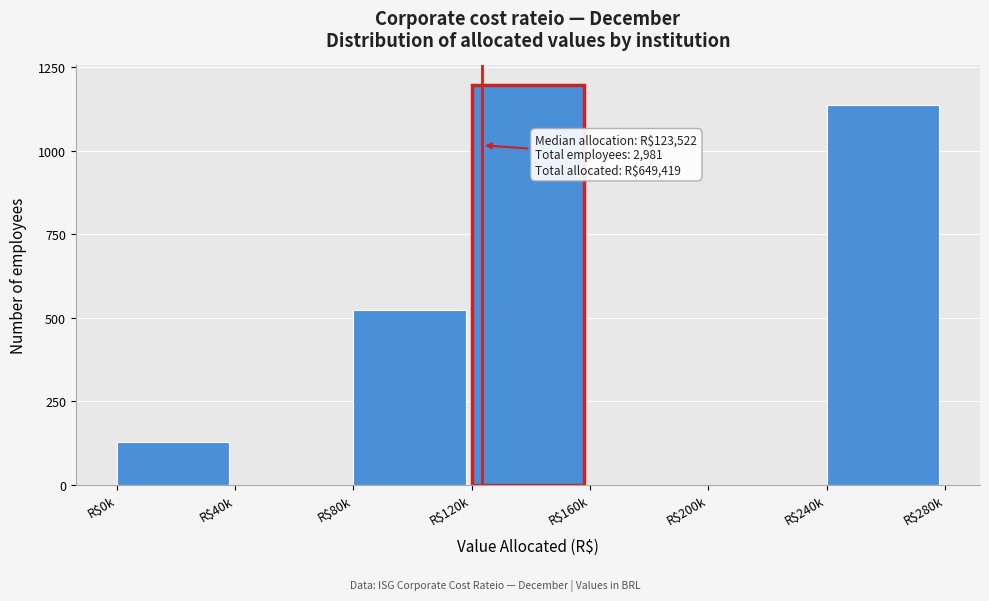

The chart shows a value of 0 at R$40k. True or false?

True